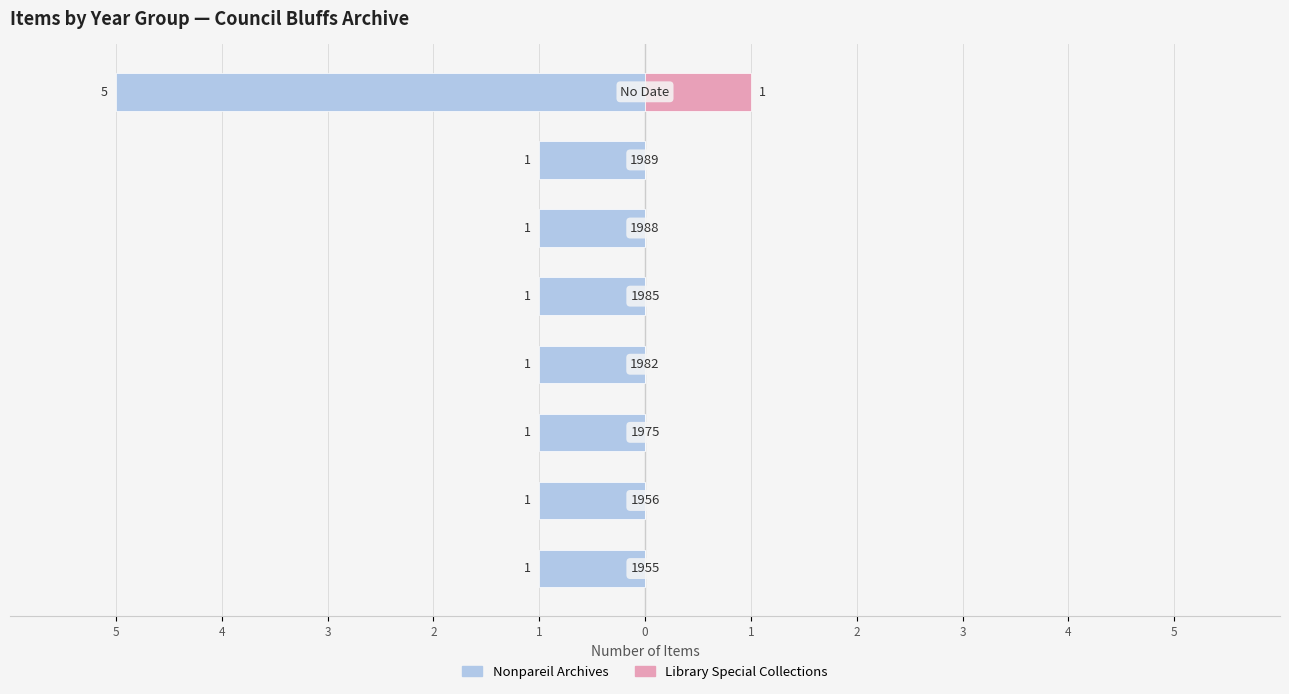

What are all the series names shown in the legend?

Nonpareil Archives, Library Special Collections